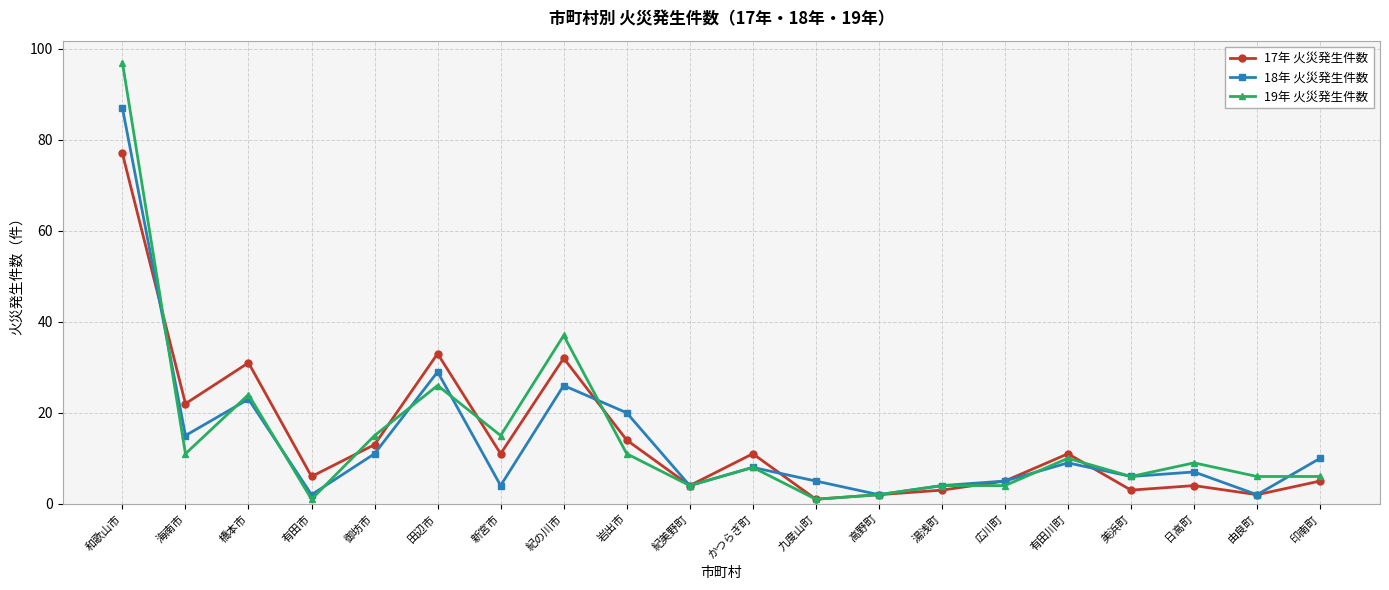

At which label does 18年 火災発生件数 first exceed 8?

和歌山市